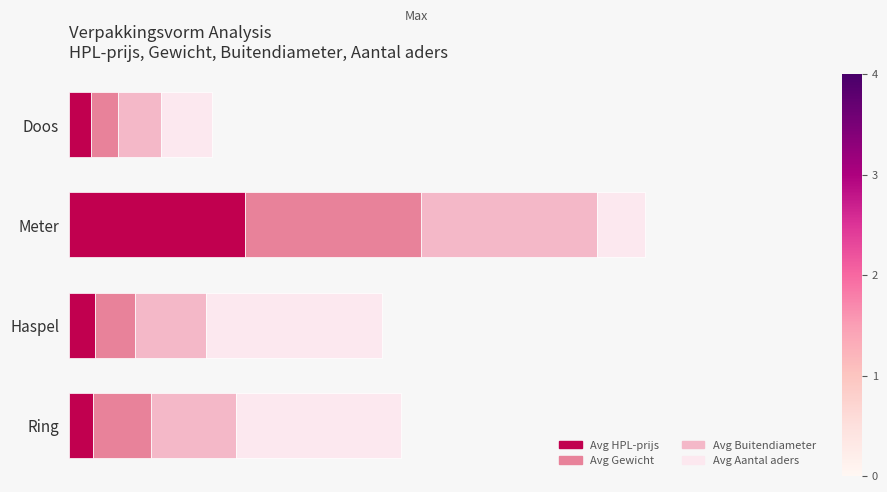

What are all the series names shown in the legend?

Avg HPL-prijs, Avg Gewicht, Avg Buitendiameter, Avg Aantal aders